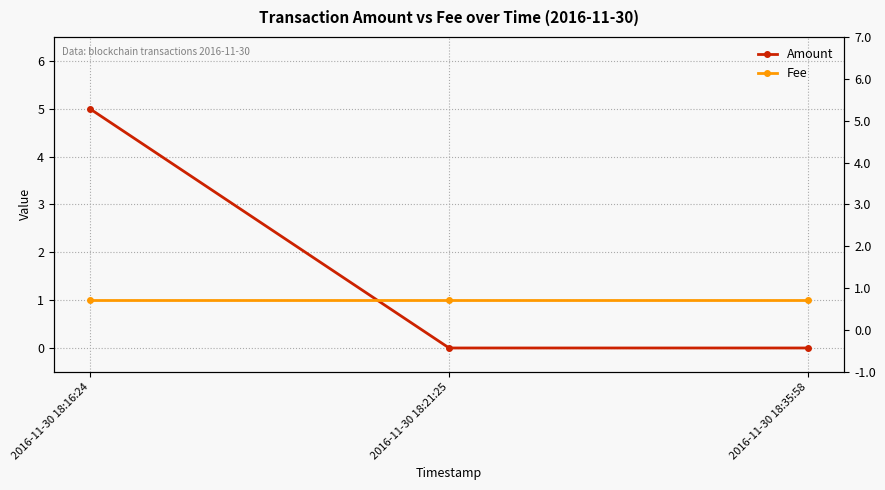

Is this an area chart (filled region under the line)?

No